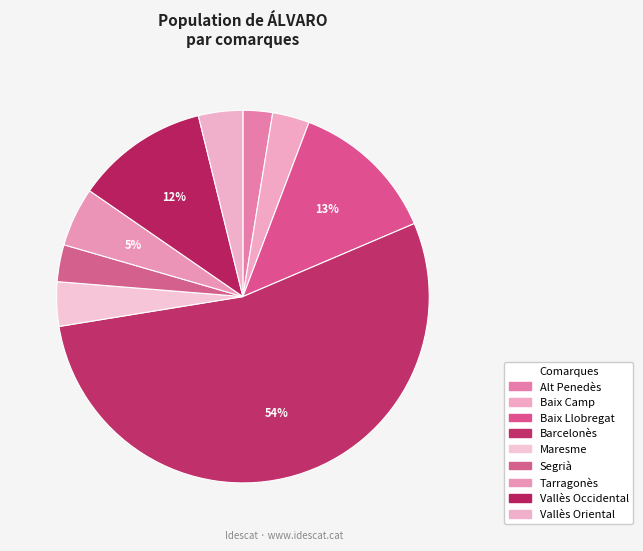

Count the number of slices in the pie.

9